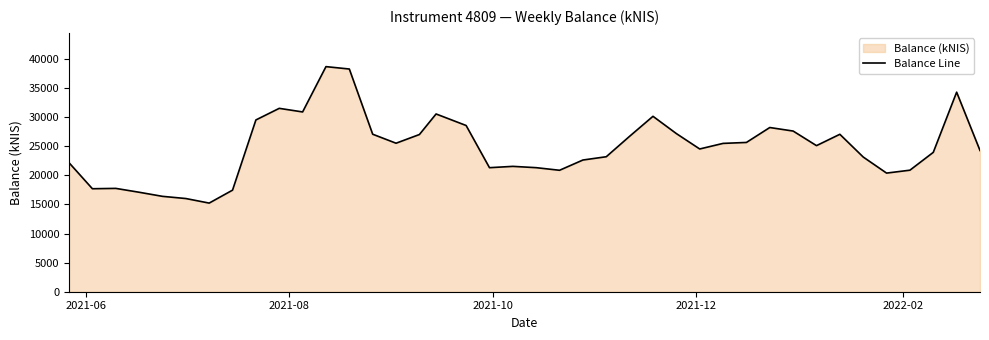

What is the difference between the maximum and minimum values?

23447.3